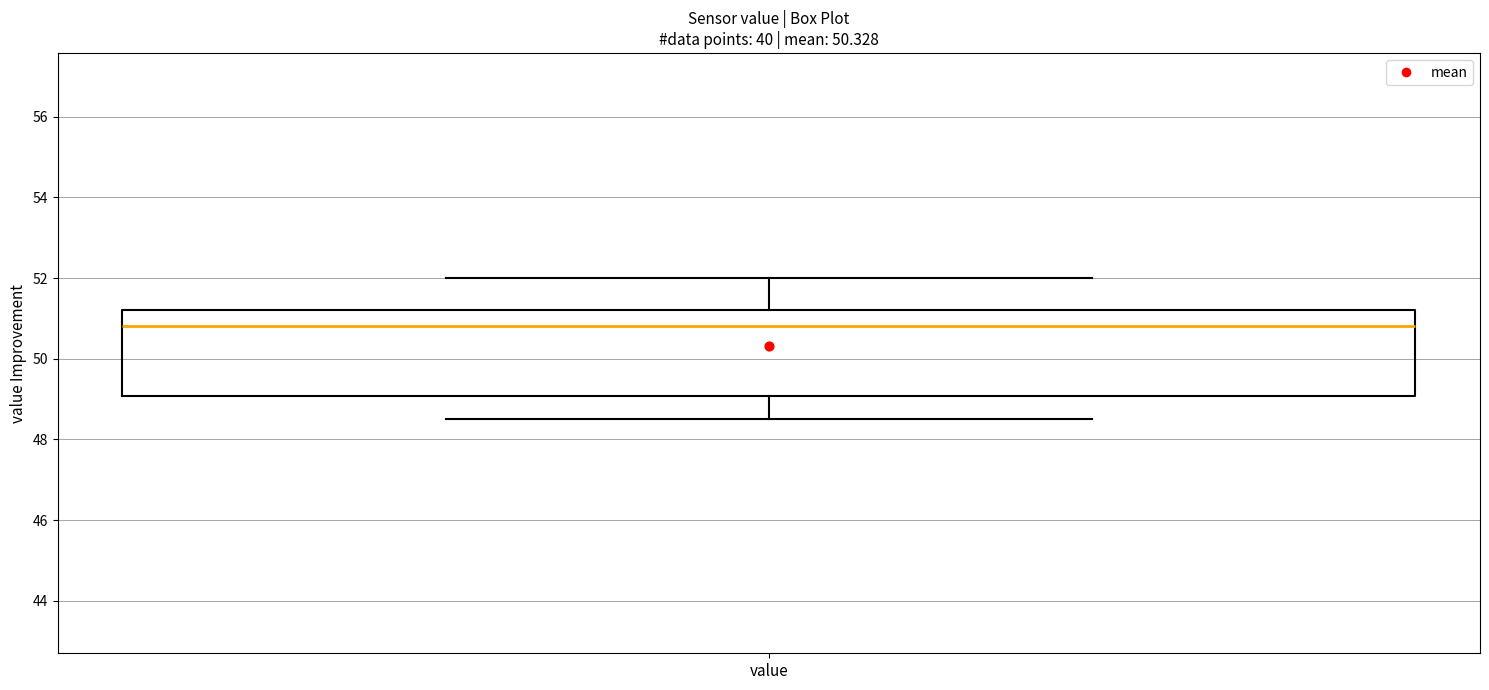

Transcribe this box plot: give where the median line is, the range the box spans, and where the two whiskers end, as read against the y-axis. The values are not printed on the chart, so give them approximately, as read against the axis.

median 50.8, box 49.0 to 51.2, whiskers 48.6 to 52.0